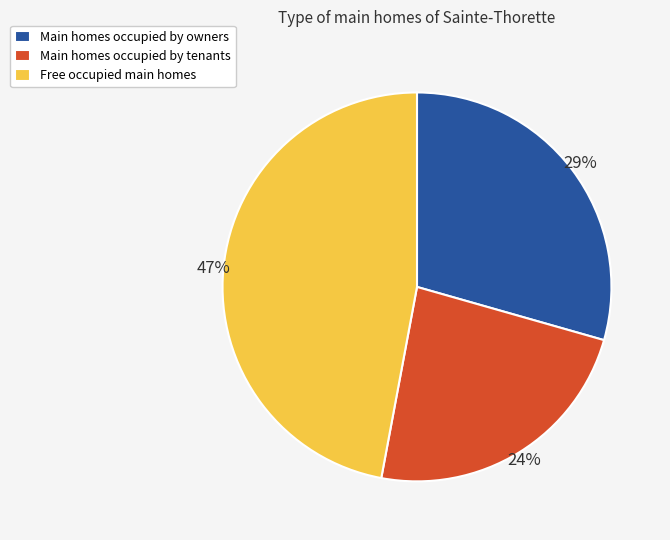

Which category has the biggest portion of the pie?

Free occupied main homes